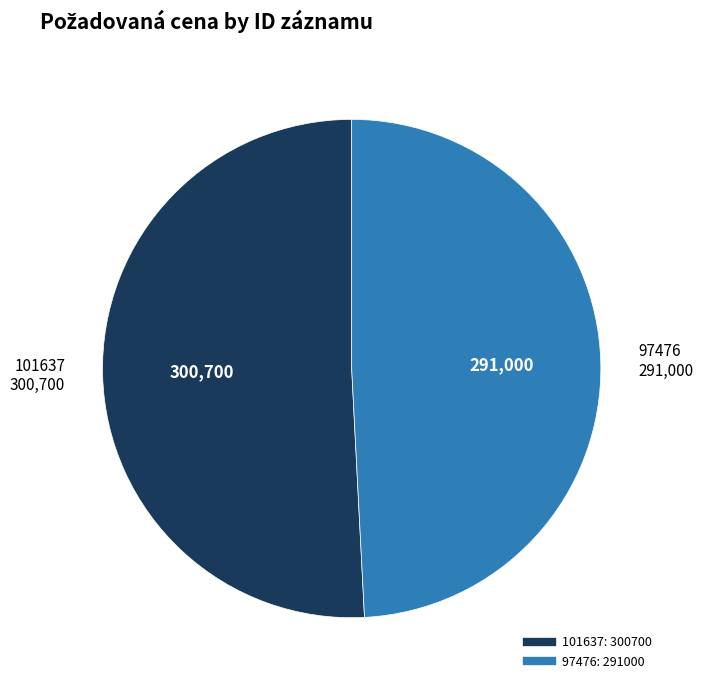

Is the sum of 101637 and 97476 greater than half?

Yes